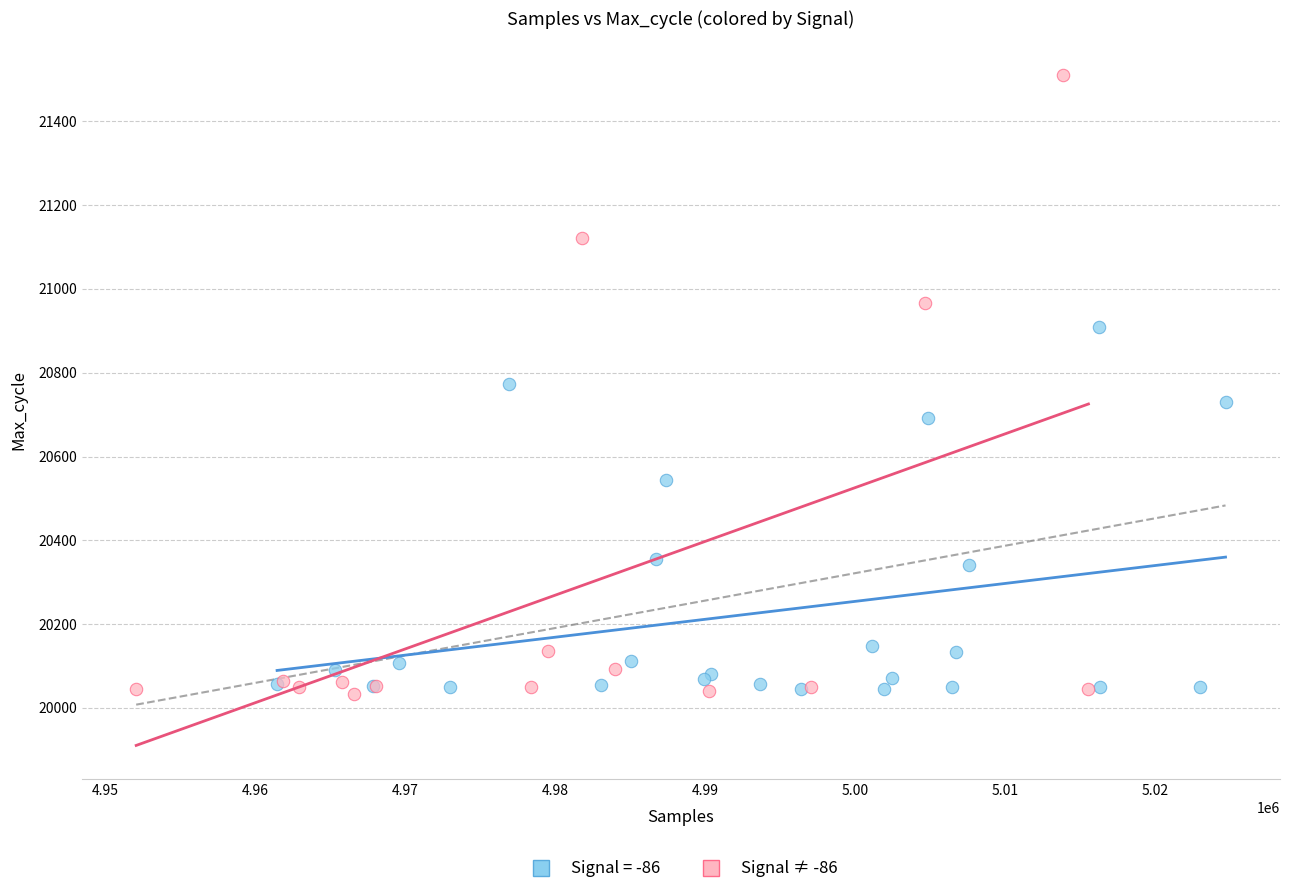

Which series has the largest Y range (max minus min)?

Signal ≠ -86